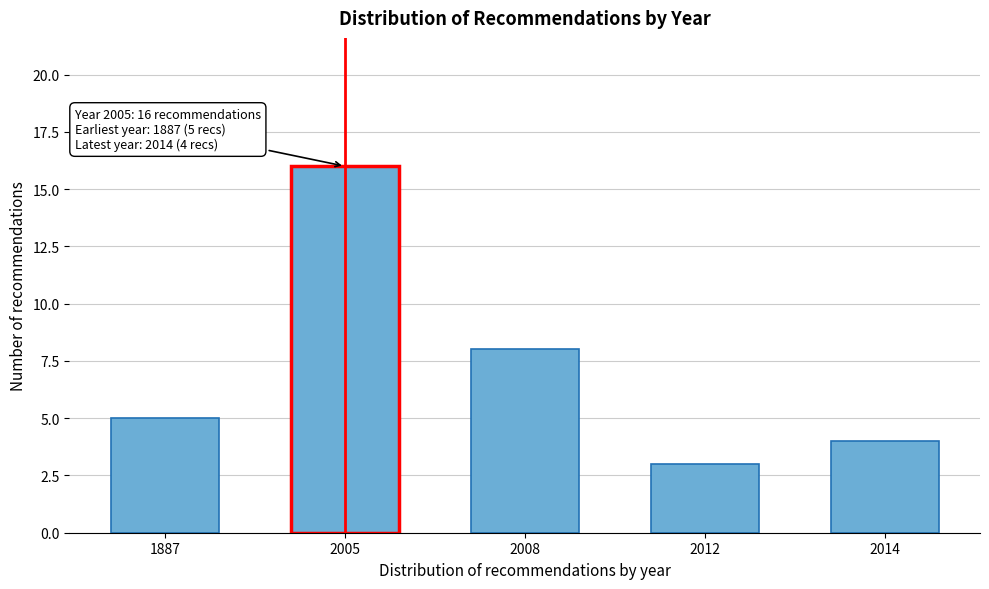

Reading left to right, transcribe all the data shown in this chart.

1887=5	2005=16	2008=8	2012=3	2014=4